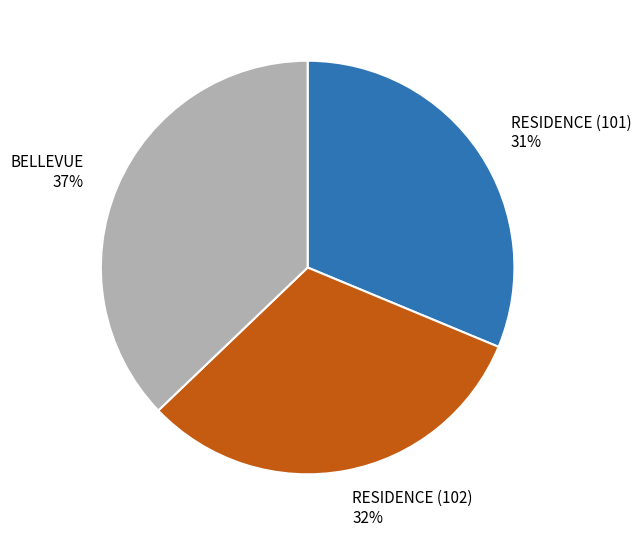

How many segments does this pie chart have?

3